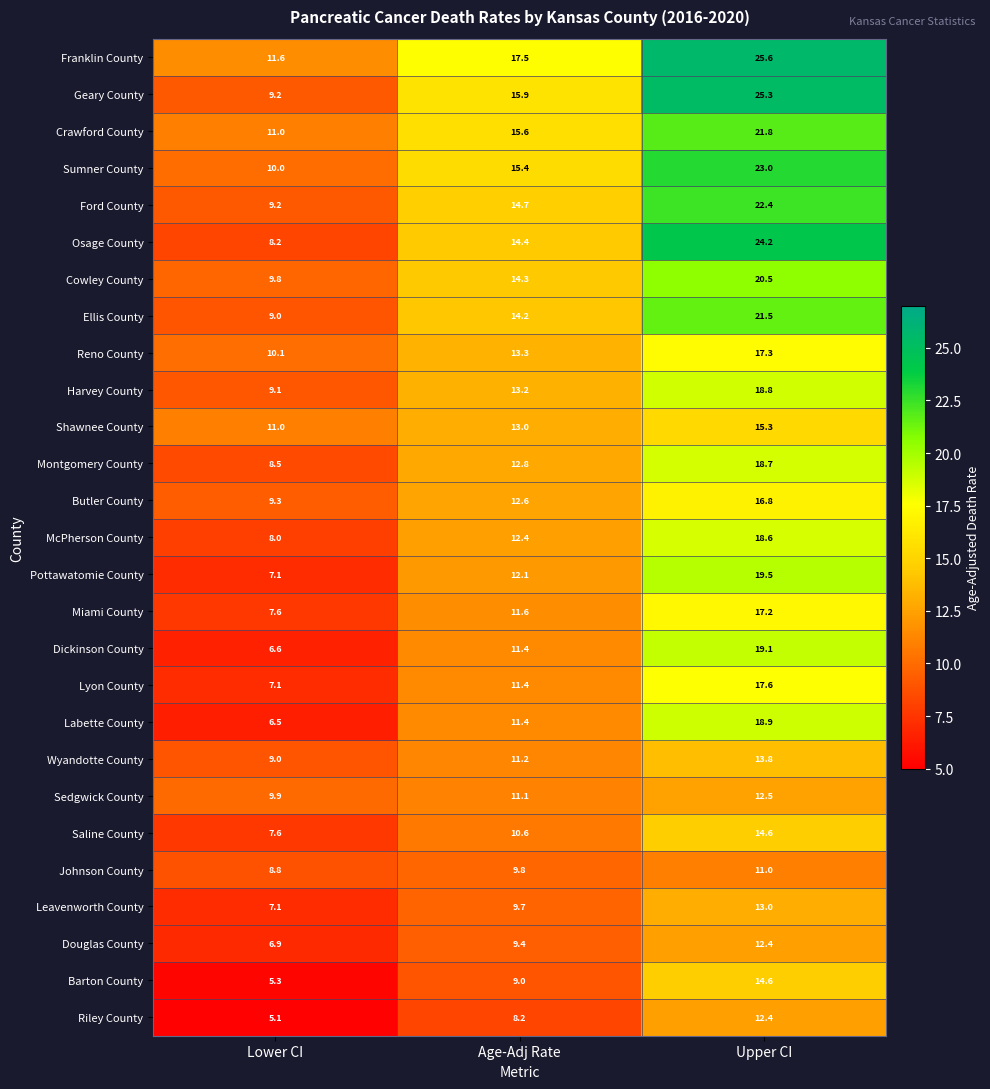

Rank the categories by Montgomery County value from lowest to highest.

Lower CI, Age-Adj Rate, Upper CI